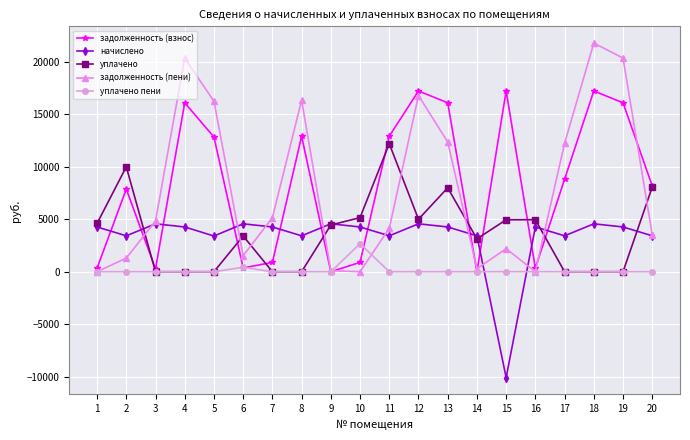

Which category has the lowest value across all series?

15